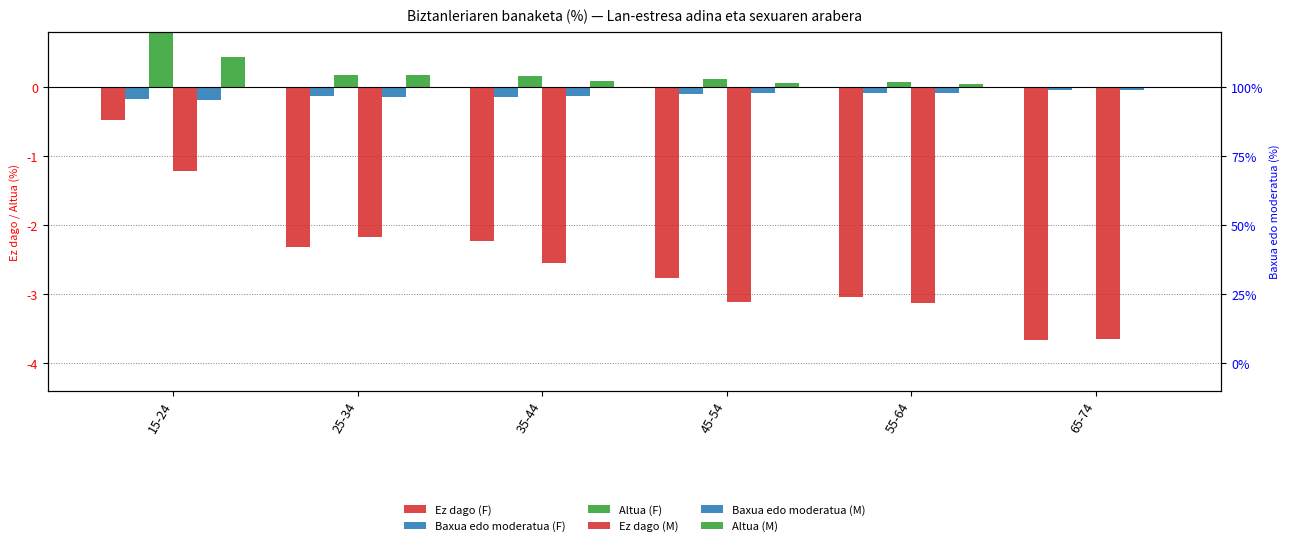

What is the difference between the maximum and minimum values in the Baxua edo moderatua (M) series?

0.2